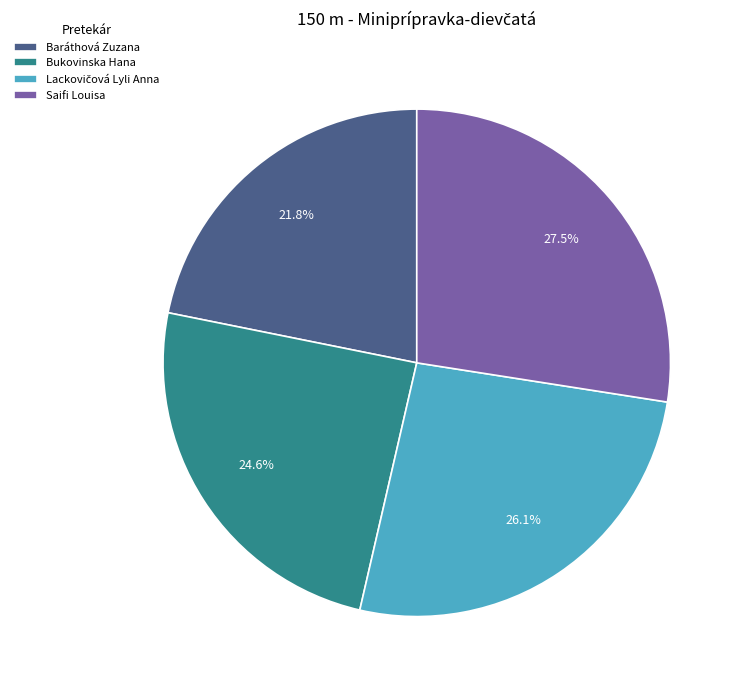

Which slice is the smallest?

Baráthová Zuzana